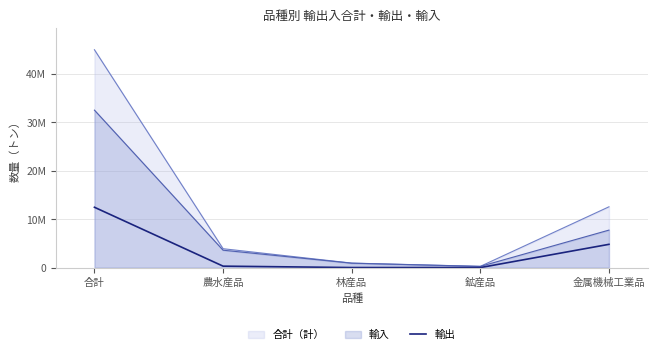

What is the label of the 1st point from the right?

金属機械工業品